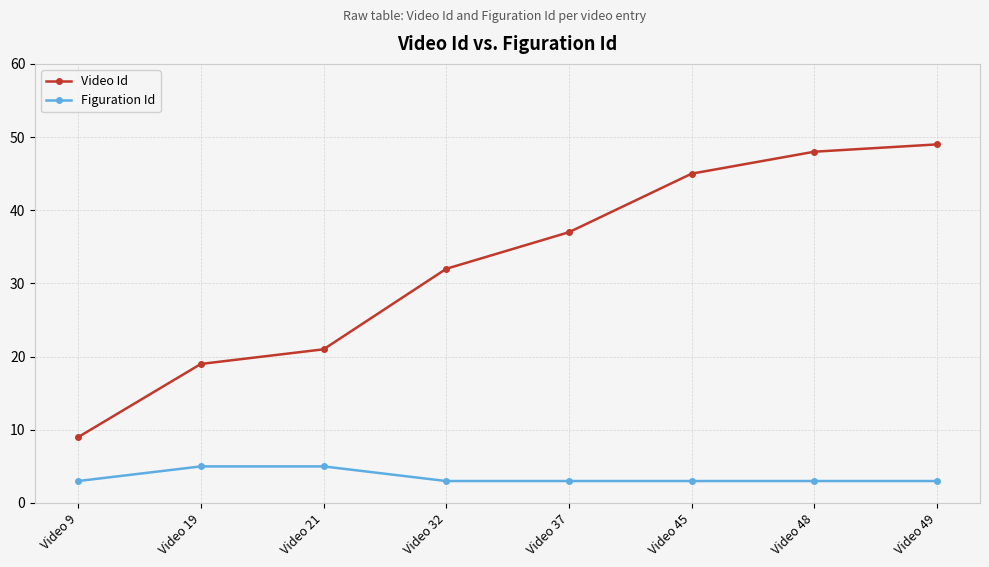

What is the highest value of the Video Id series?

49